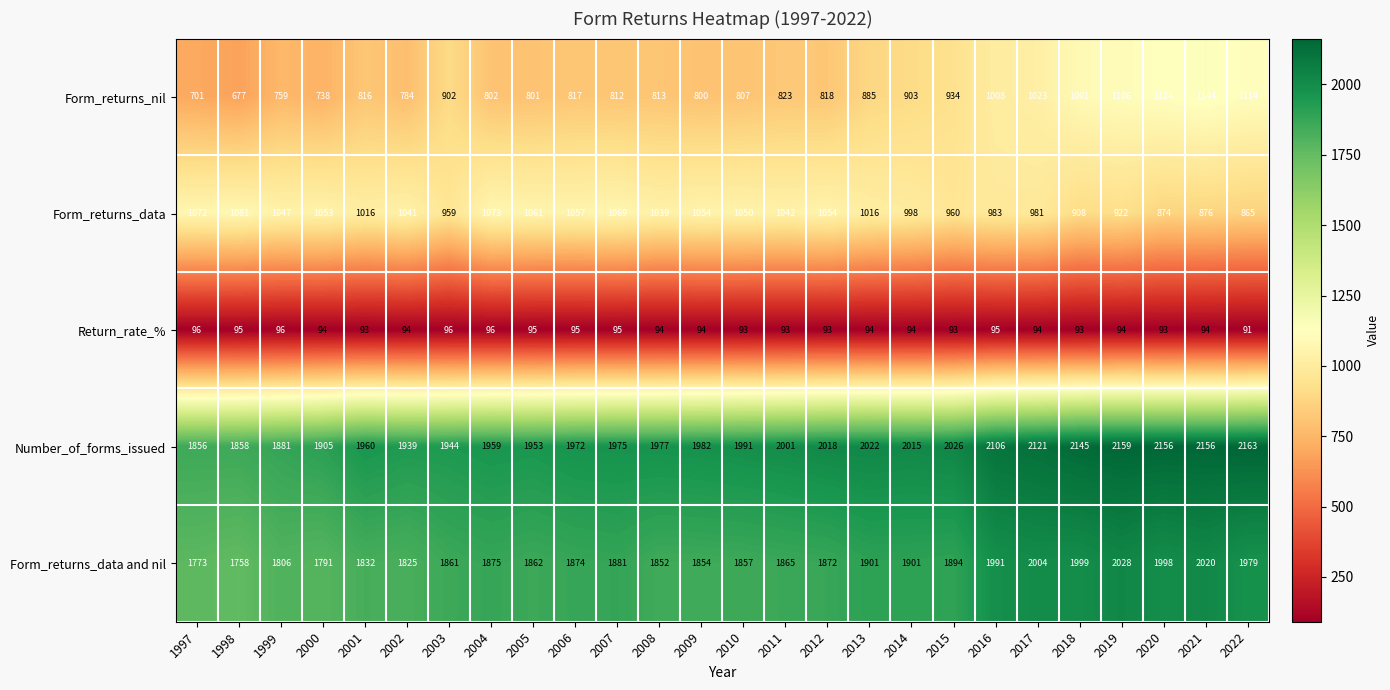

Which series has the largest total across all categories?

Number_of_forms_issued